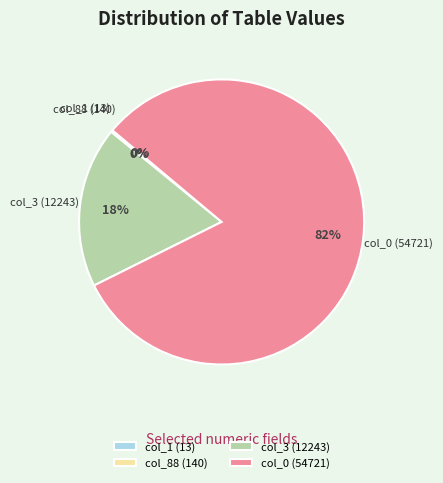

True or false: col_0 (54721) accounts for 72% of the total.

False